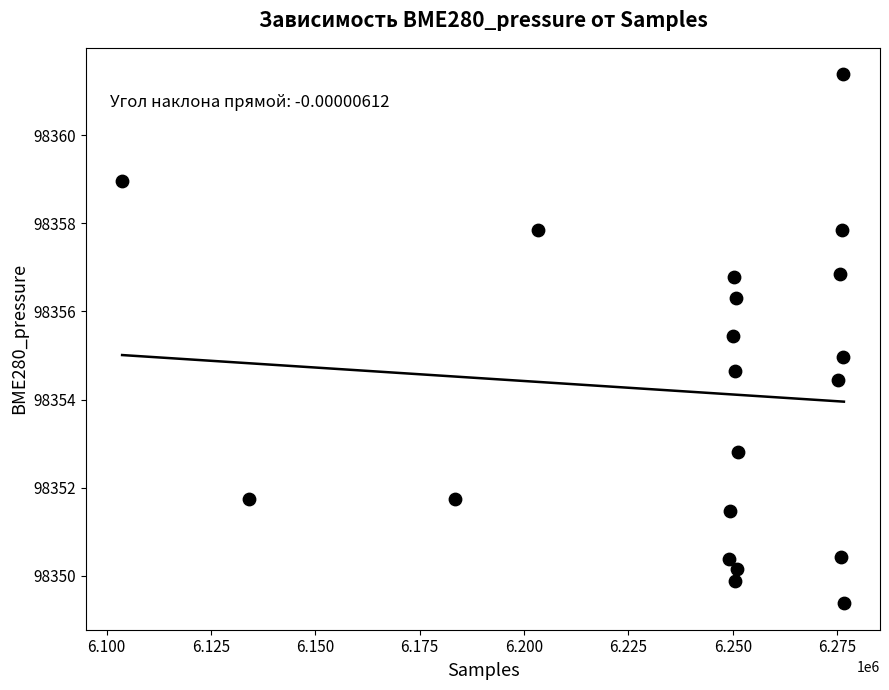

What is the range of X values (max minus min)?

172883.0